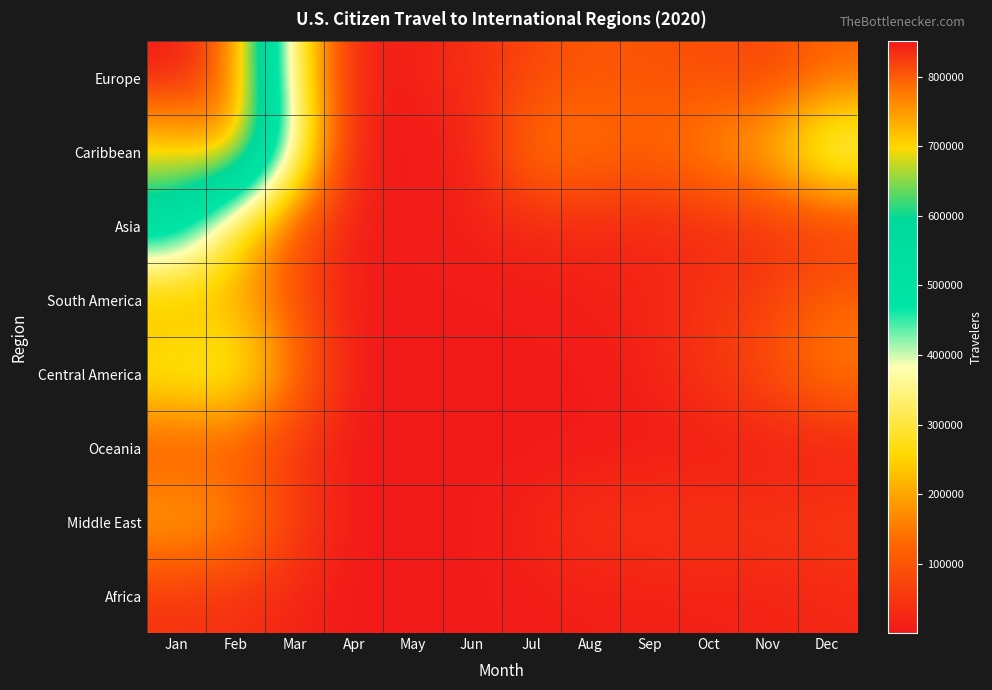

Rank the series by their maximum value, from lowest to highest.

Africa, Oceania, South America, Middle East, Central America, Asia, Caribbean, Europe